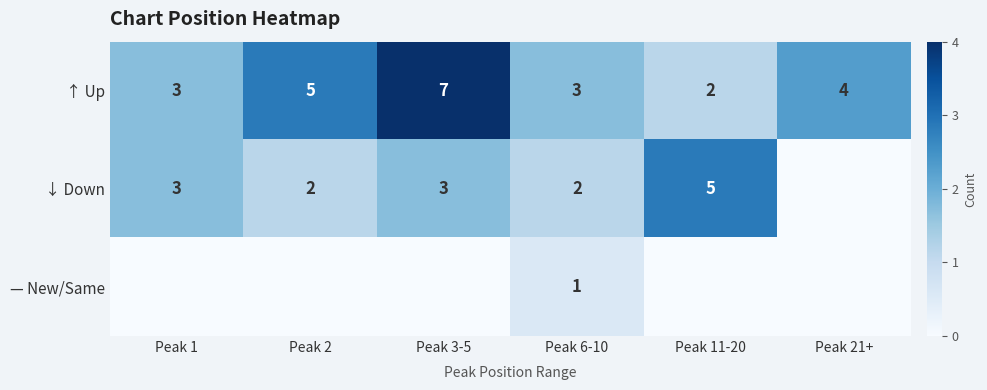

Where is ↑ Up nearest to the value 4?

Peak 21+